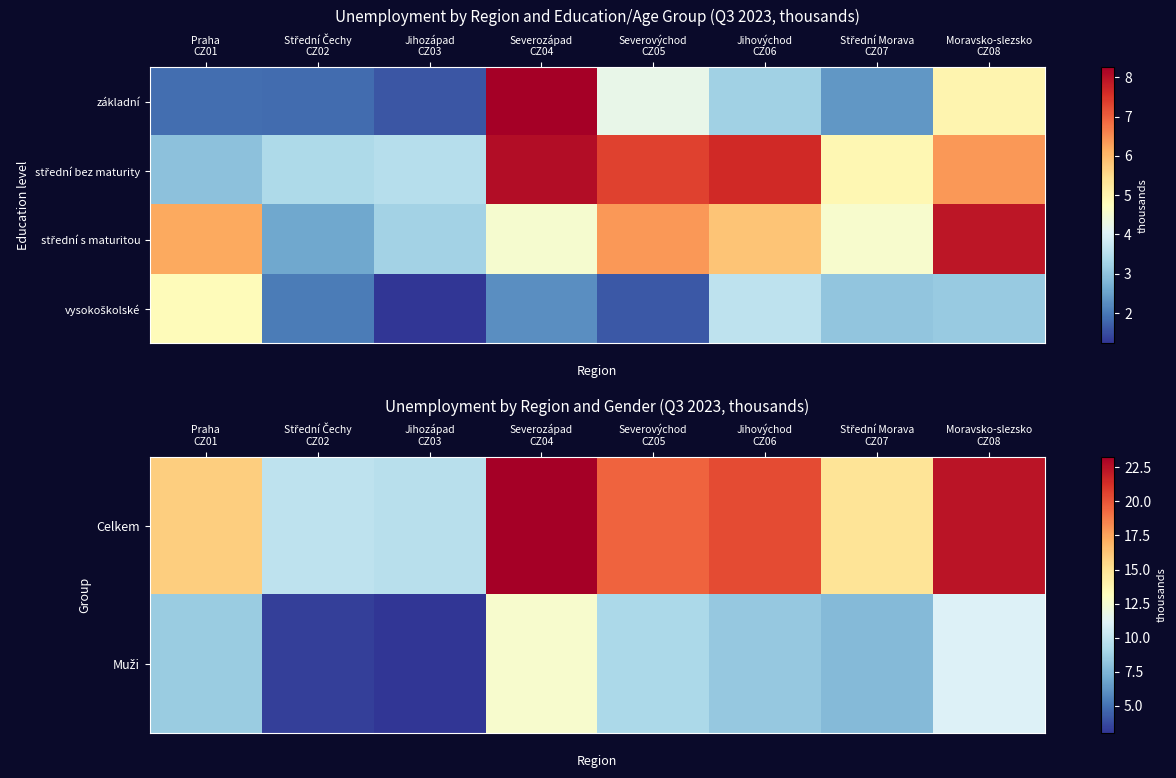

How many values in the Celkem series are below 19?

4